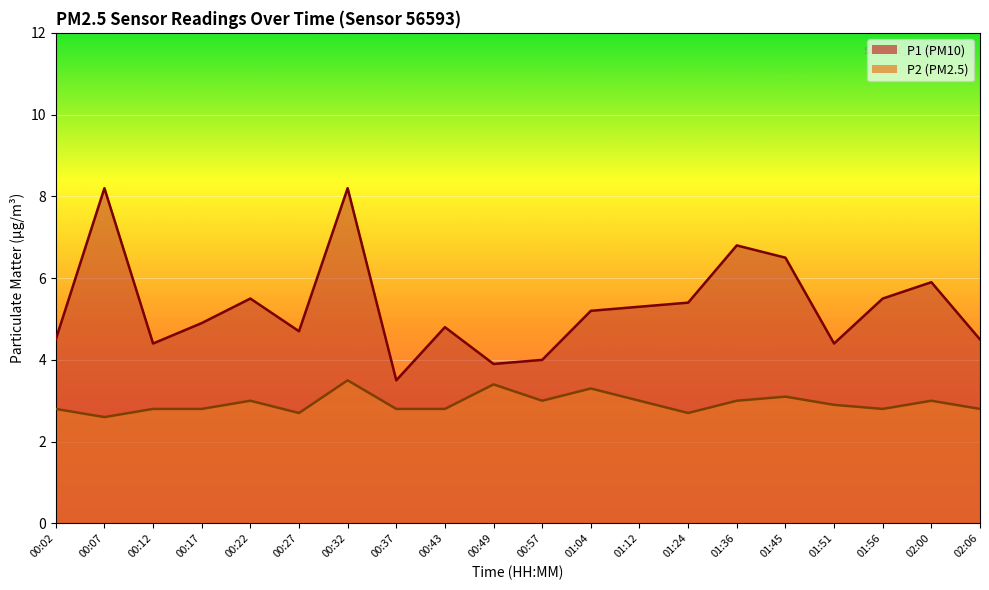

True or false: P1 has a value of 2.2 at 00:43.

False